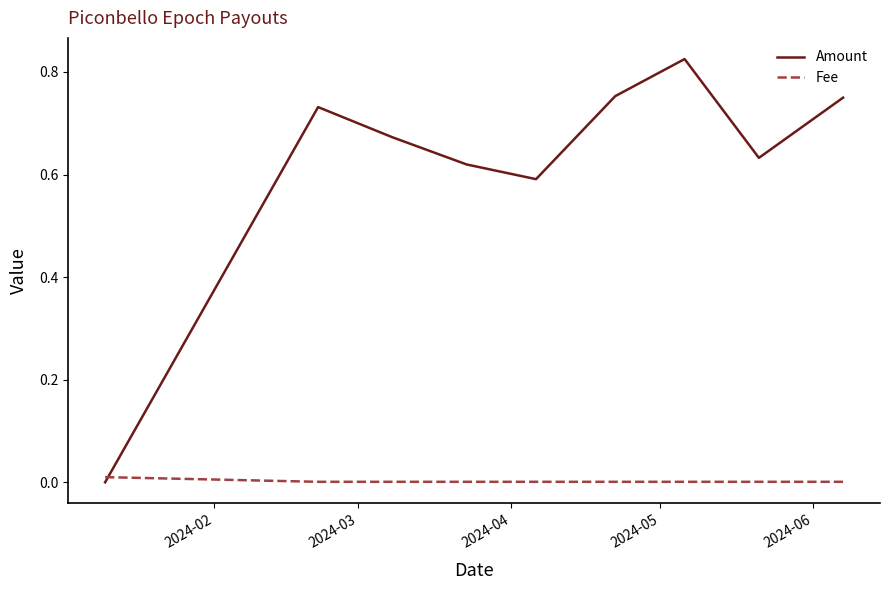

Count the number of categories in the chart.

9